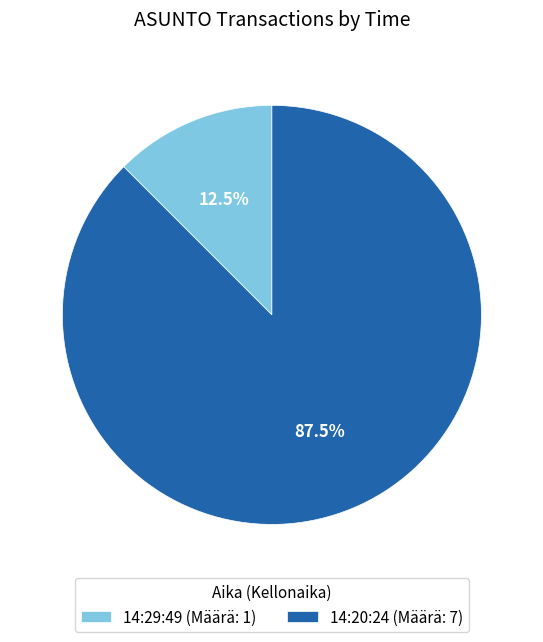

Is the sum of 14:20:24 (Määrä: 7) and 14:29:49 (Määrä: 1) greater than half?

Yes